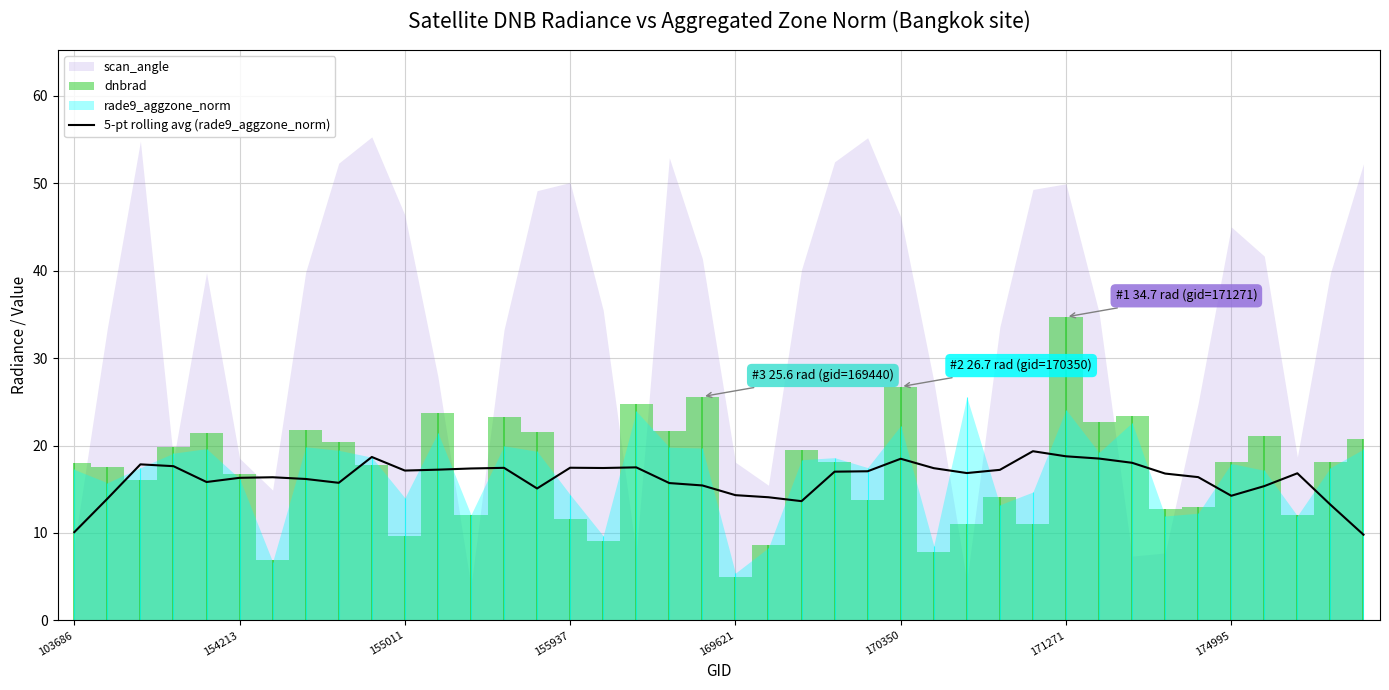

What is the change in value from 29 to 31?

-0.8